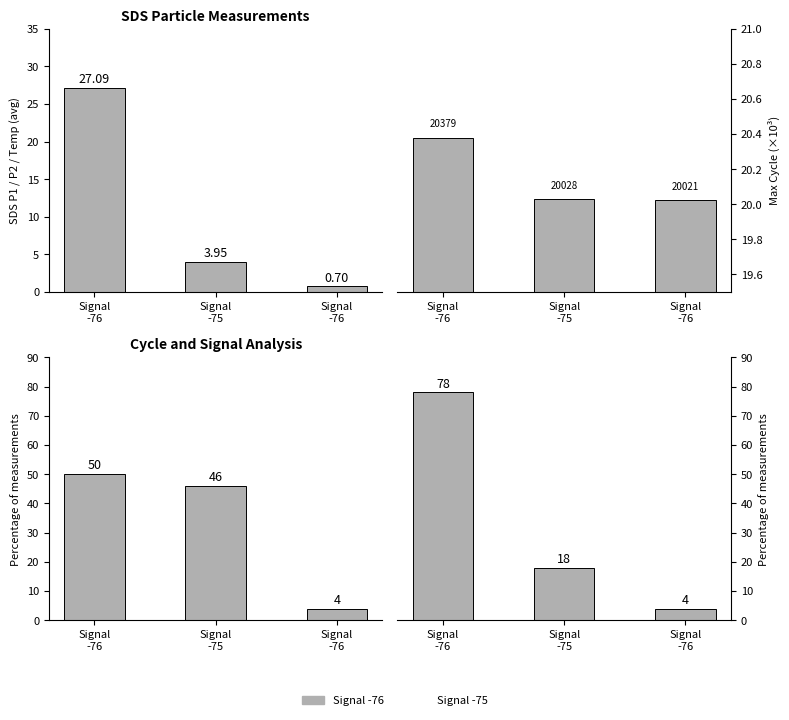

Rank the series by their maximum value, from highest to lowest.

Signal Distribution, Measurement Count, SDS_P1 / SDS_P2 / Temp, Max_cycle